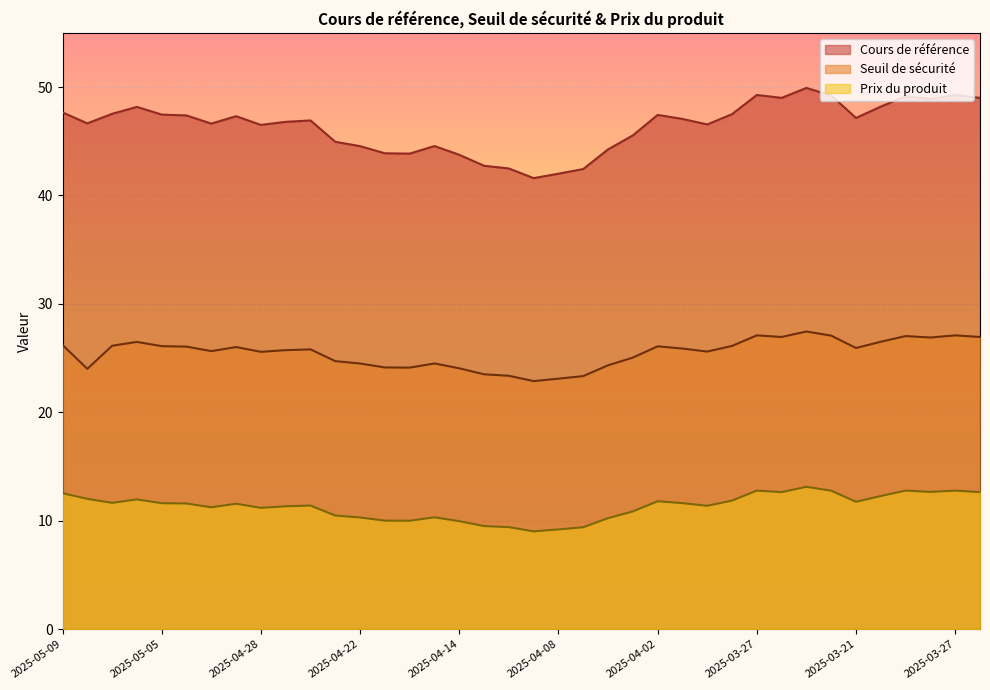

What is the value of the Cours de référence point at the 15th from the left?

43.9